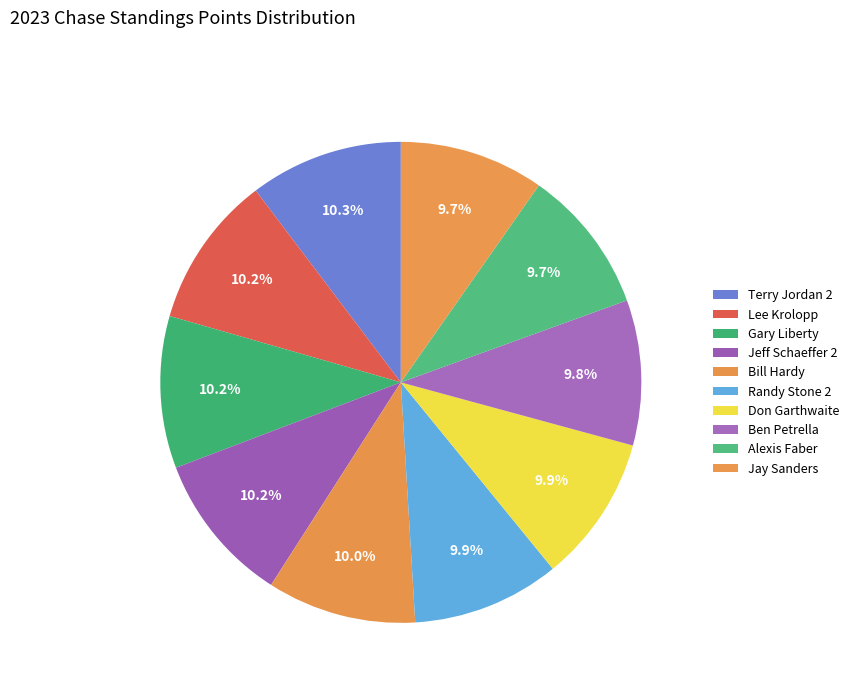

To the nearest percent, what is the difference between the largest and smallest slice percentages?

1%